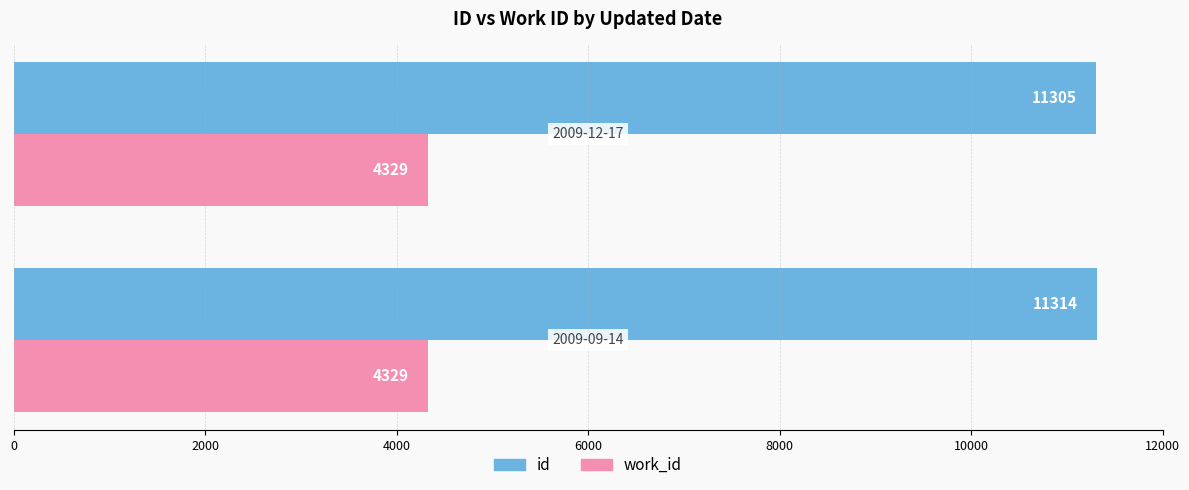

What is the maximum value for id?

11314